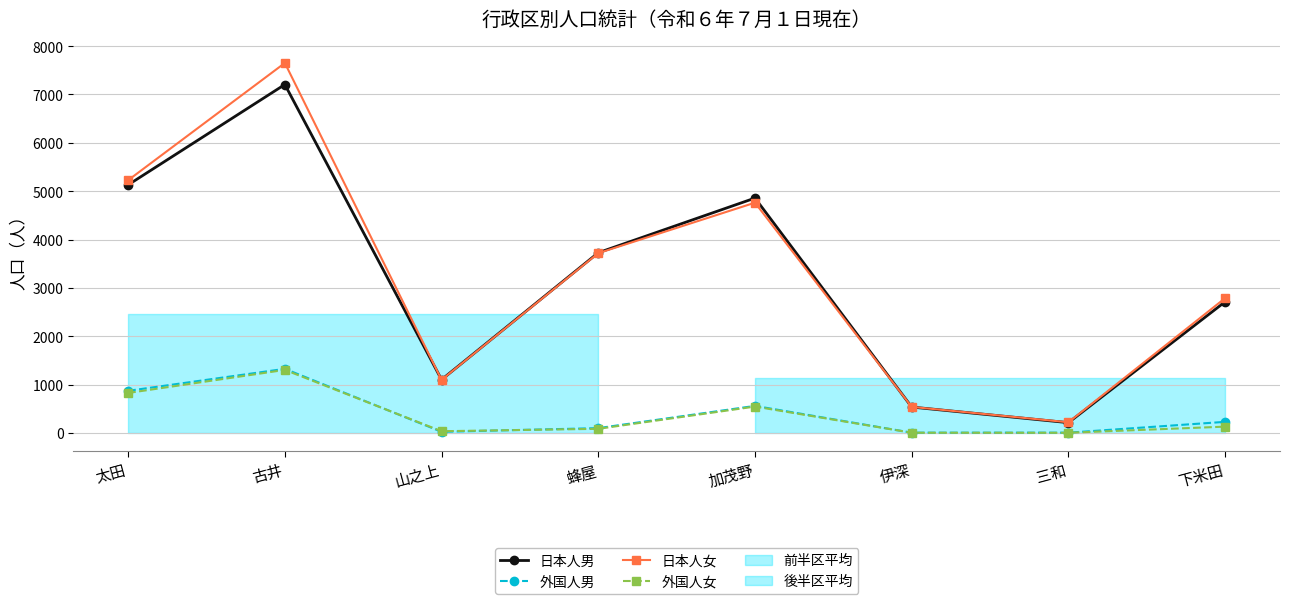

Rank the series at 山之上 from lowest to highest value.

外国人男, 外国人女, 日本人女, 日本人男